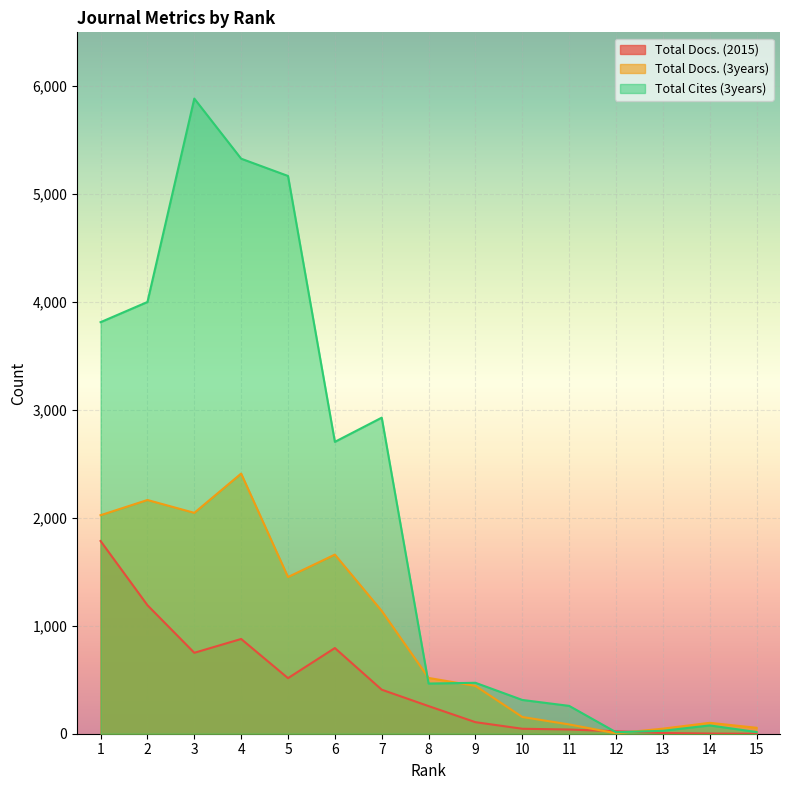

What is the difference between the second highest and minimum values in the Total Cites (3years) series?

5315